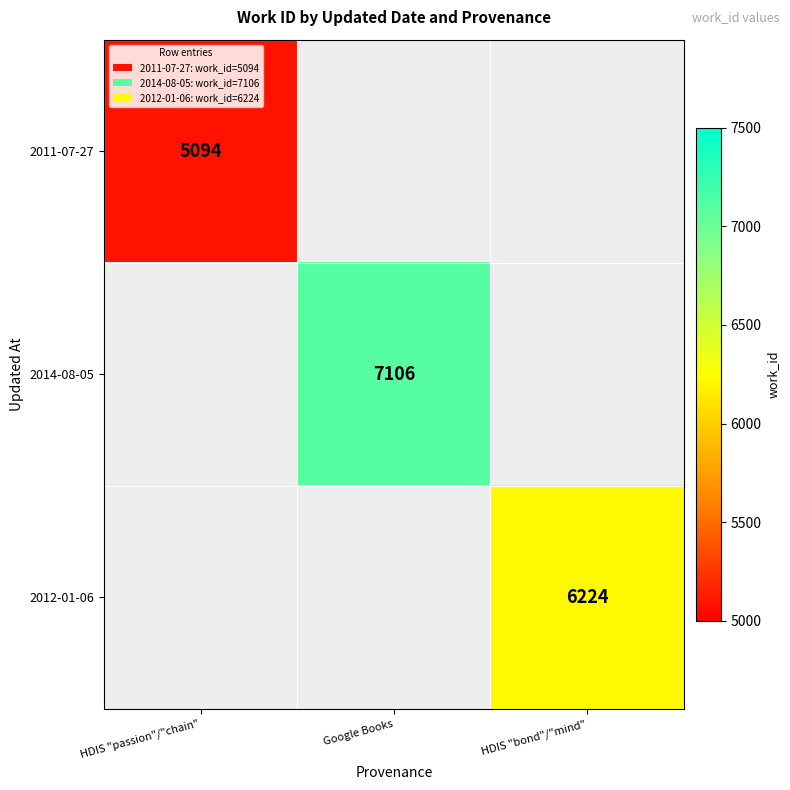

Is it true that 2014-08-05 equals 7106 at Google Books?

True